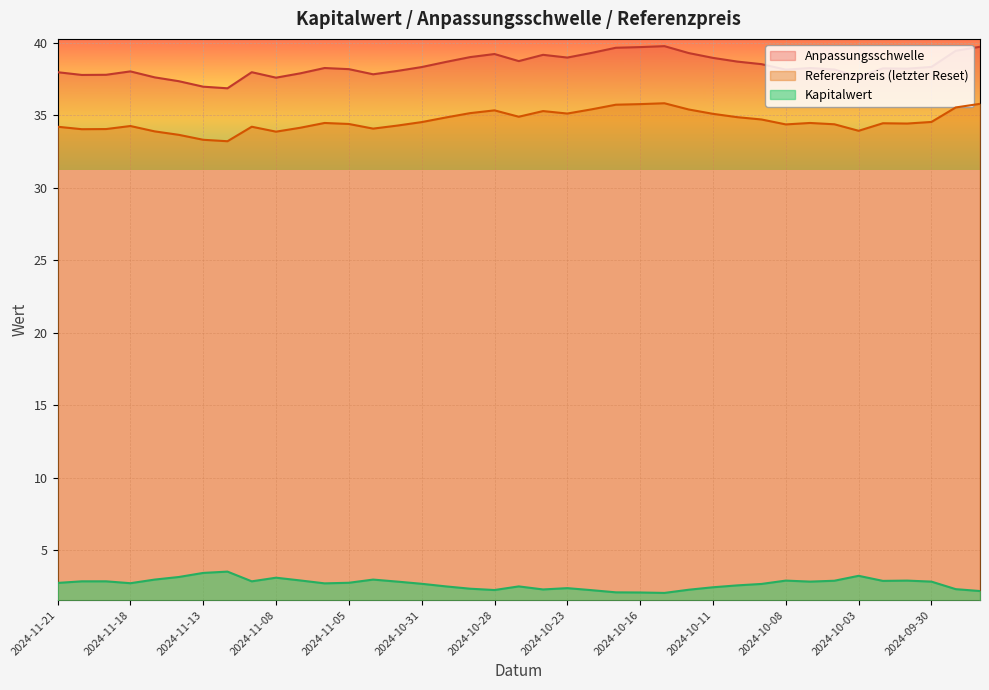

Which category has the highest value in the Anpassungsschwelle series?

2024-10-15